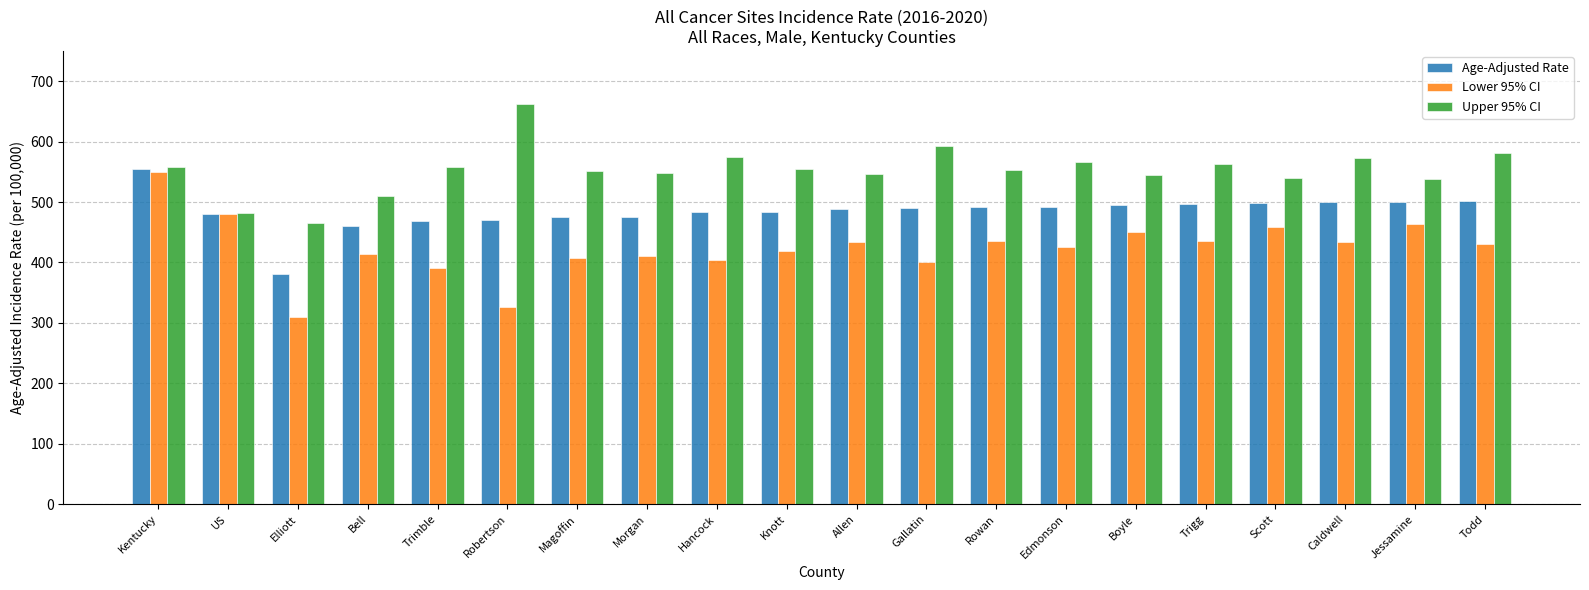

The Lower 95% CI series shows 309.8 at Elliott. True or false?

True